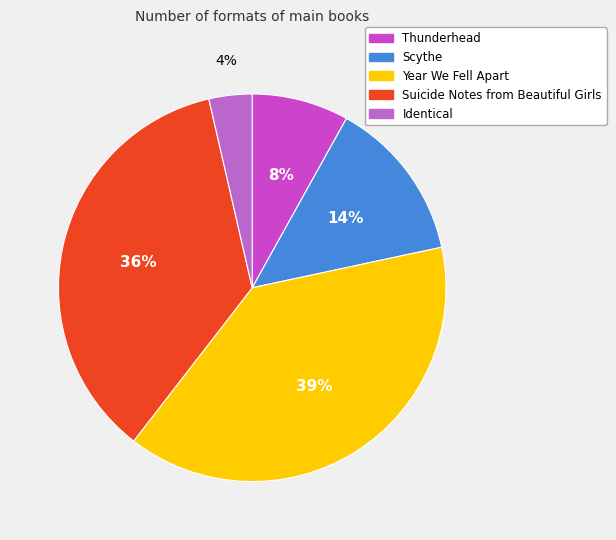

True or false: Thunderhead accounts for 8% of the total.

True